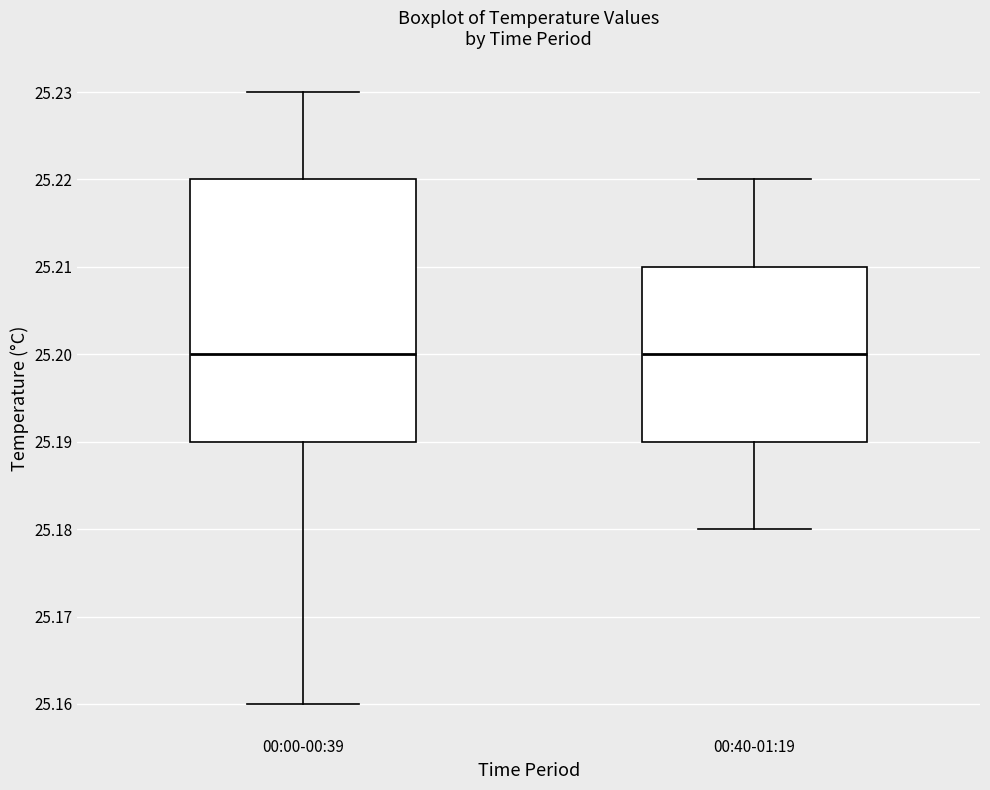

Reading left to right, read every box against the y-axis: the position of its median line, the range the box covers, and the ends of its whiskers. The values are not printed on the chart, so give them approximately, as read against the axis.

00:00-00:39: median 25.20, box 25.19 to 25.22, whiskers 25.16 to 25.23
00:40-01:19: median 25.20, box 25.19 to 25.21, whiskers 25.18 to 25.22